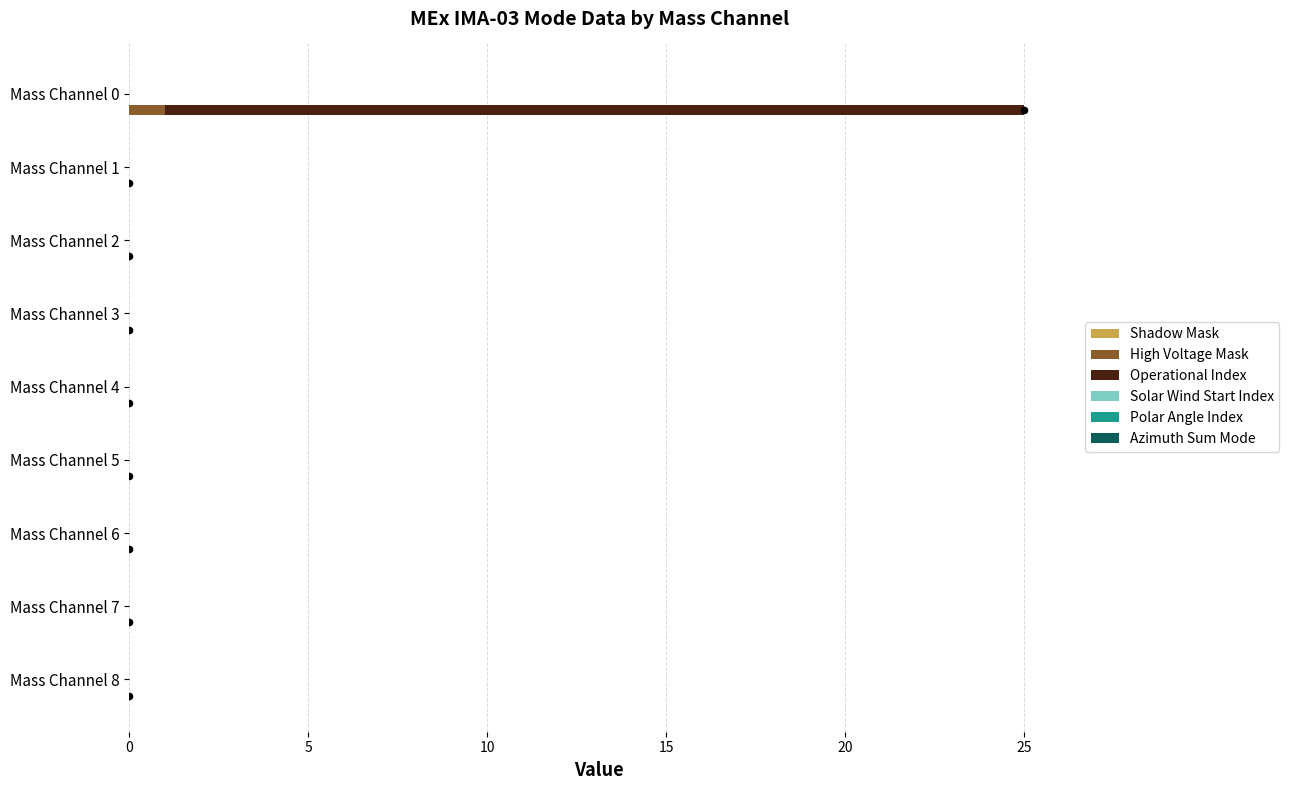

At how many categories does at least one series exceed 1?

1